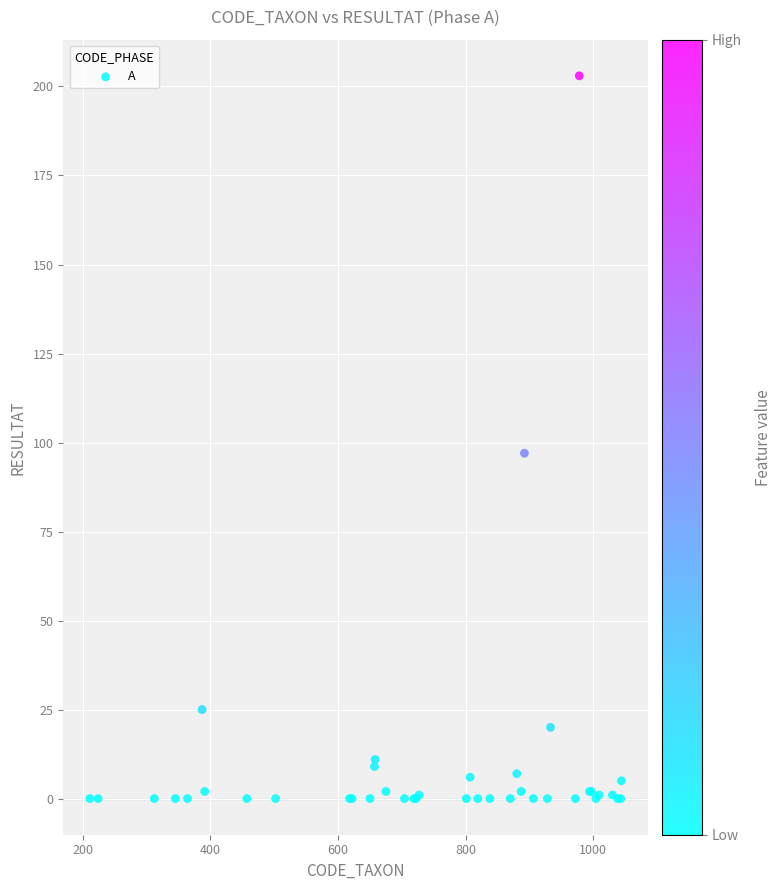

What Y value in the scatter plot is closest to 101?

97